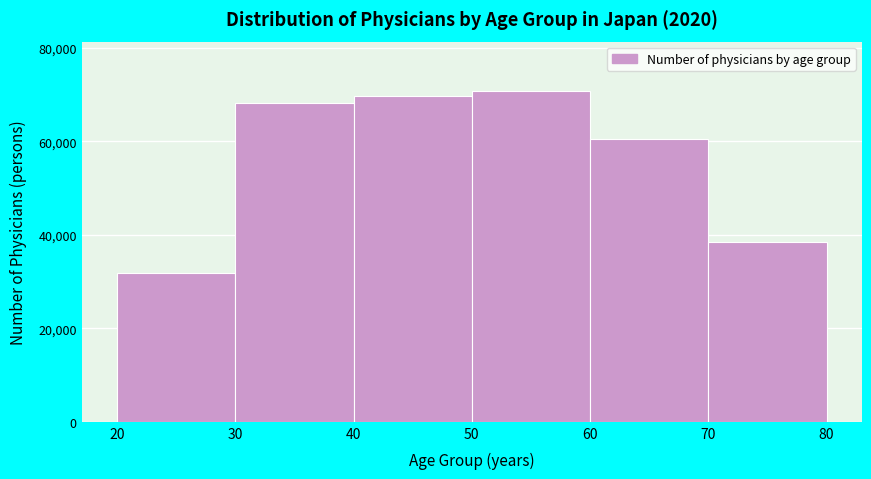

How tall is the bar that spans 40 to 50 on the x-axis? The values are not printed on the chart, so give them approximately, as read against the axis.

70000